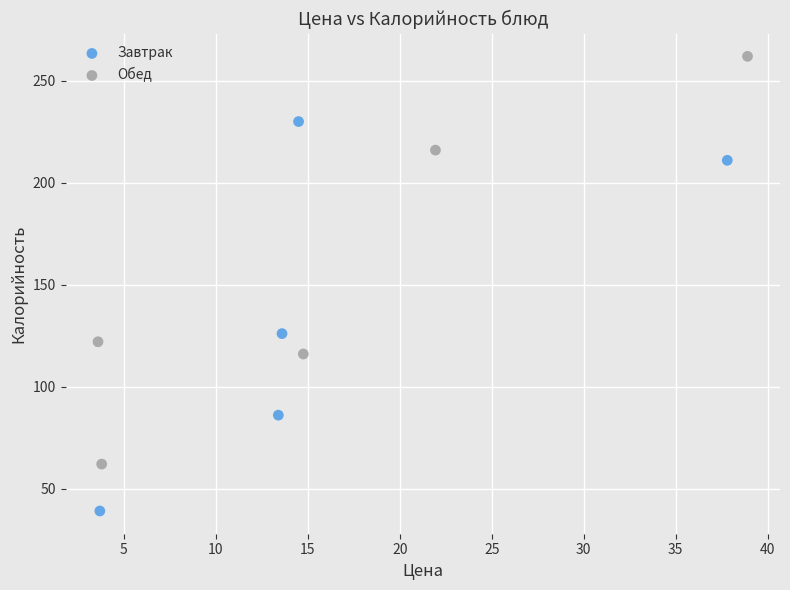

Which series reaches the minimum Y coordinate?

Завтрак